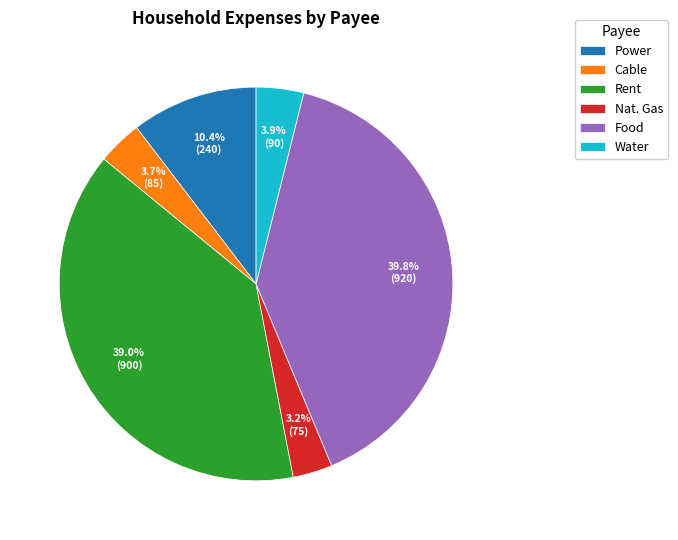

What portion of the pie excludes Food?

60.2%